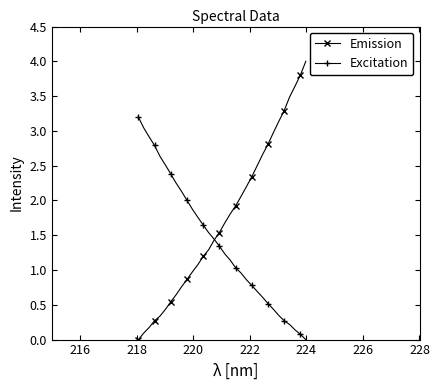

List the series in order of their overall mean, highest first.

Emission, Excitation